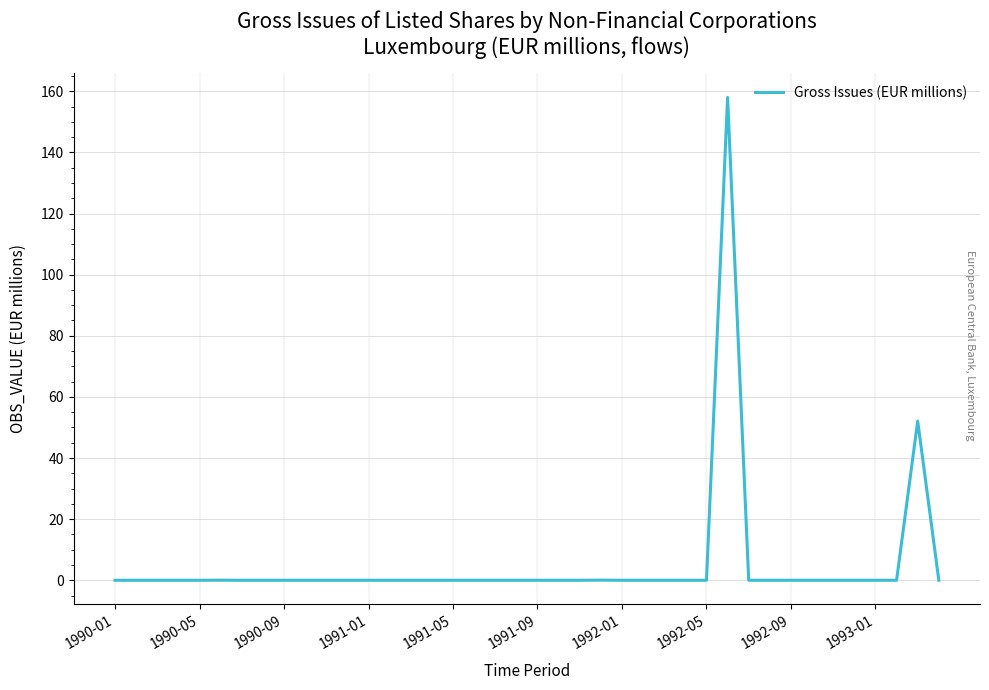

What is the maximum value shown in the chart?

158.0